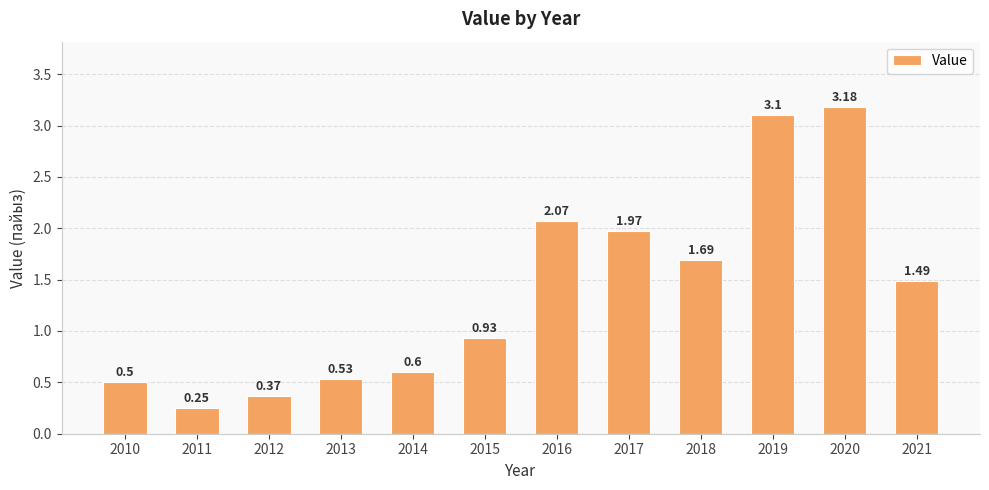

Rank the categories by value from highest to lowest.

2020, 2019, 2016, 2017, 2018, 2021, 2015, 2014, 2013, 2010, 2012, 2011